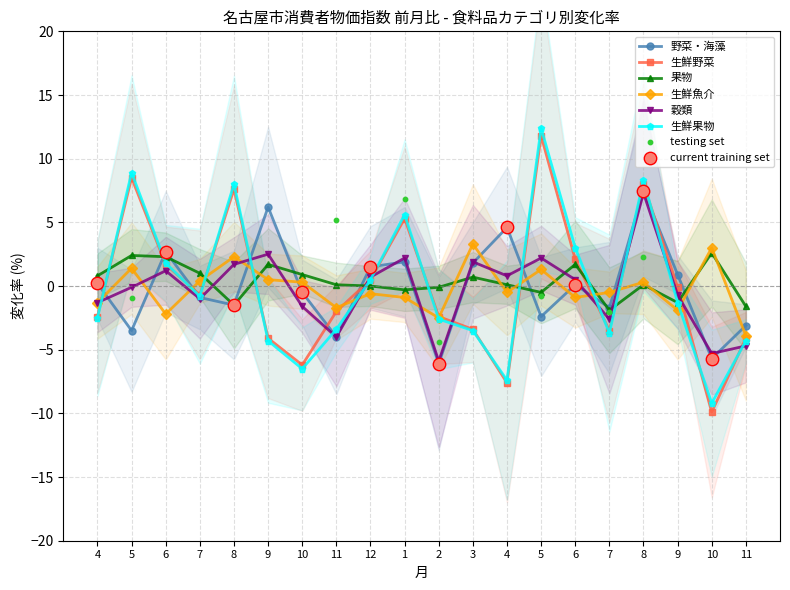

At which category is the sum across all series the highest?

8